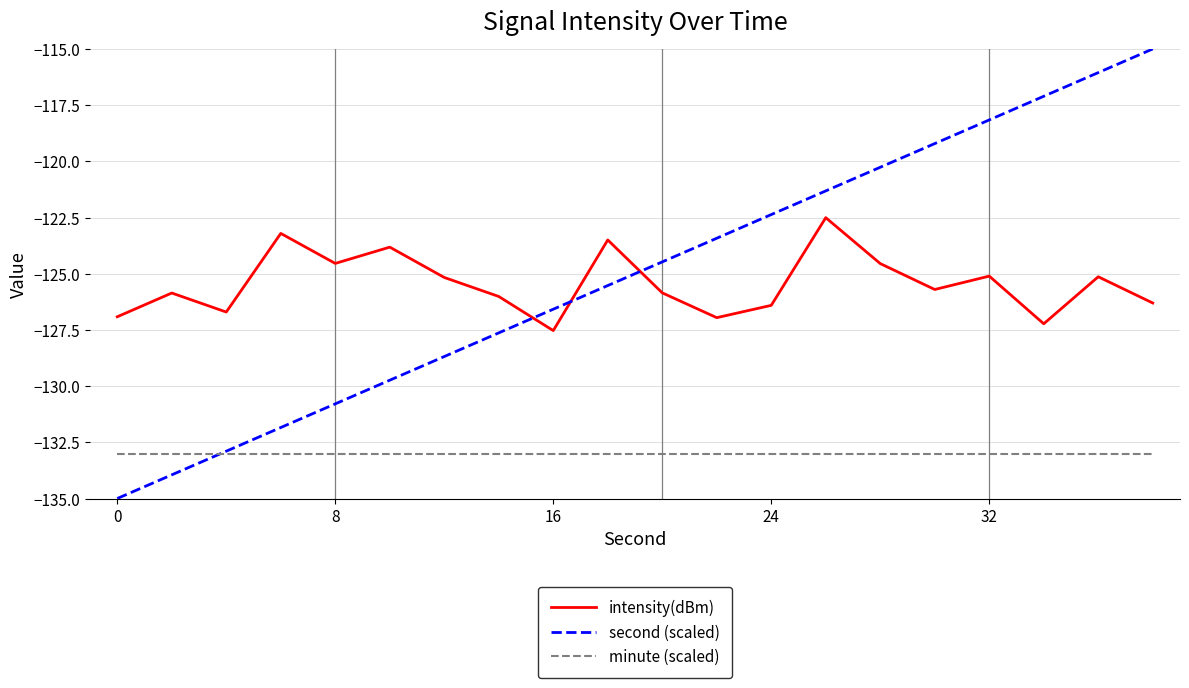

How many series are shown in this chart?

3